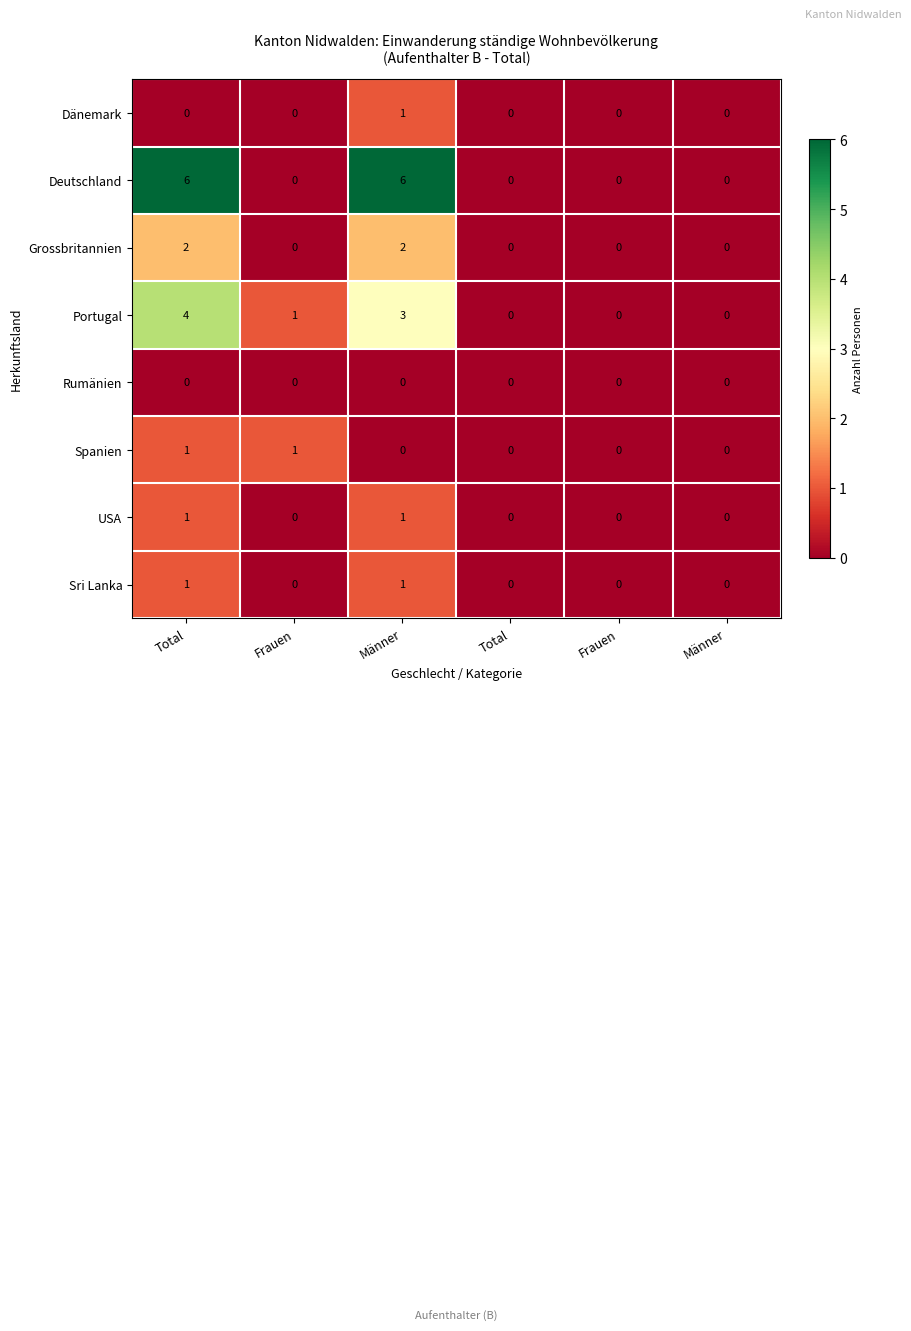

At how many categories does at least one series exceed 4?

2